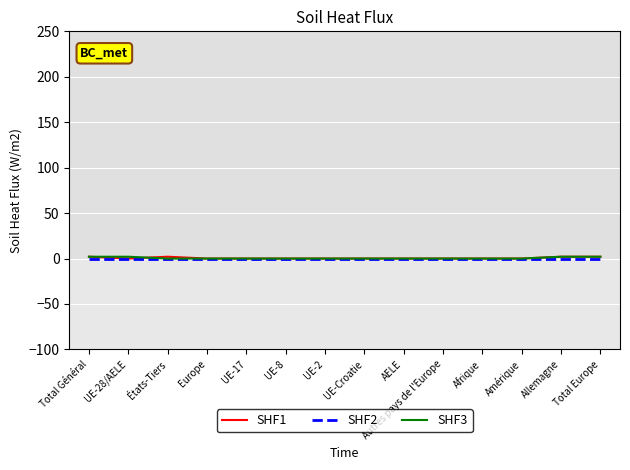

True or false: SHF3 has a value of 0 at Europe.

True